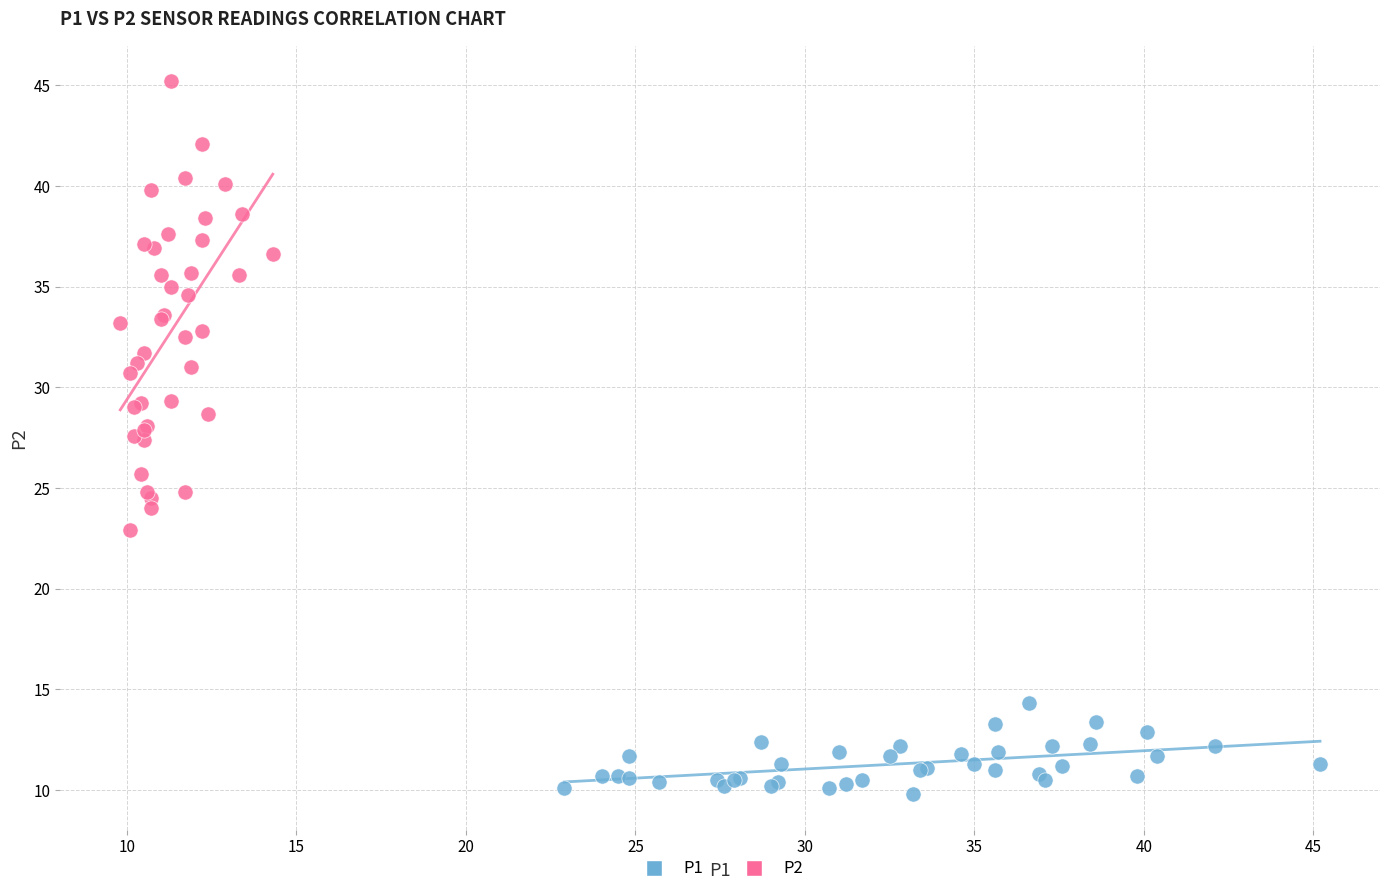

Which series has the widest spread of Y values?

P2